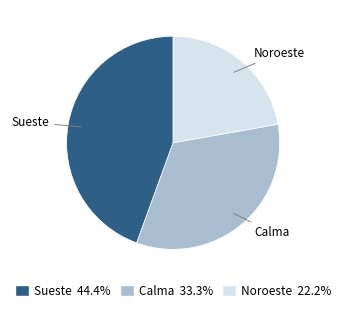

Is there any slice that represents more than half of the pie?

No